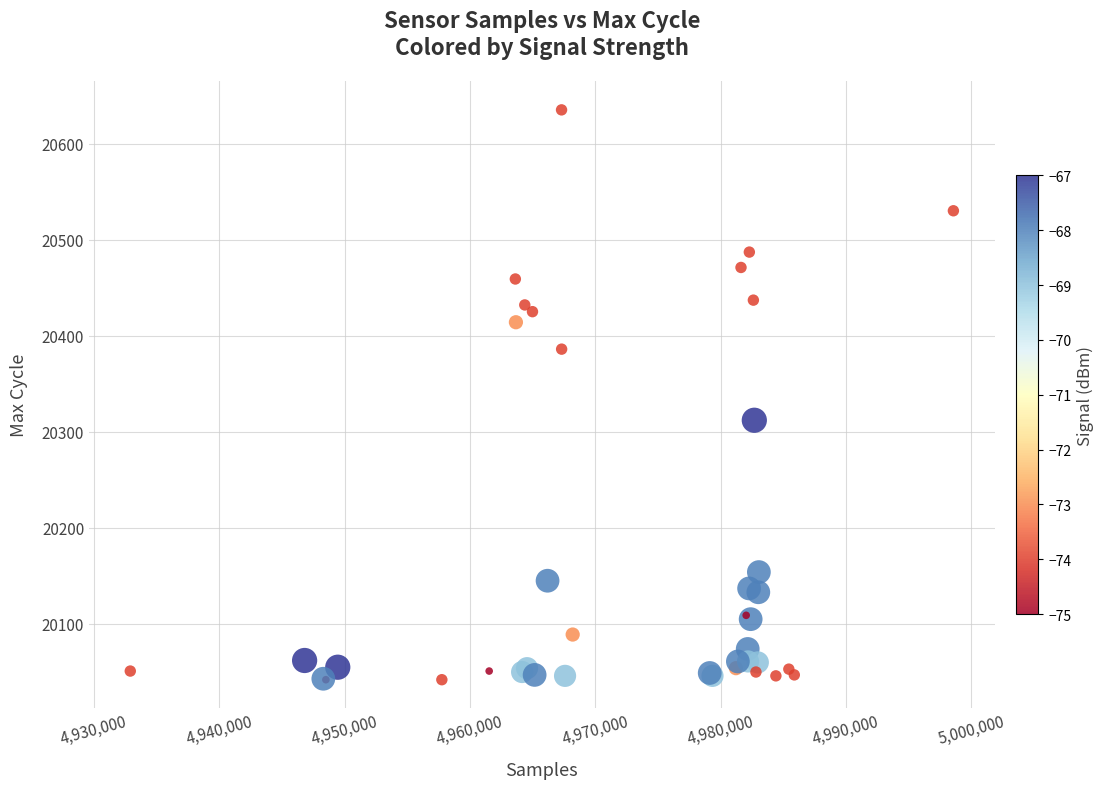

What Y value in the scatter plot is closest to 20338?

20312